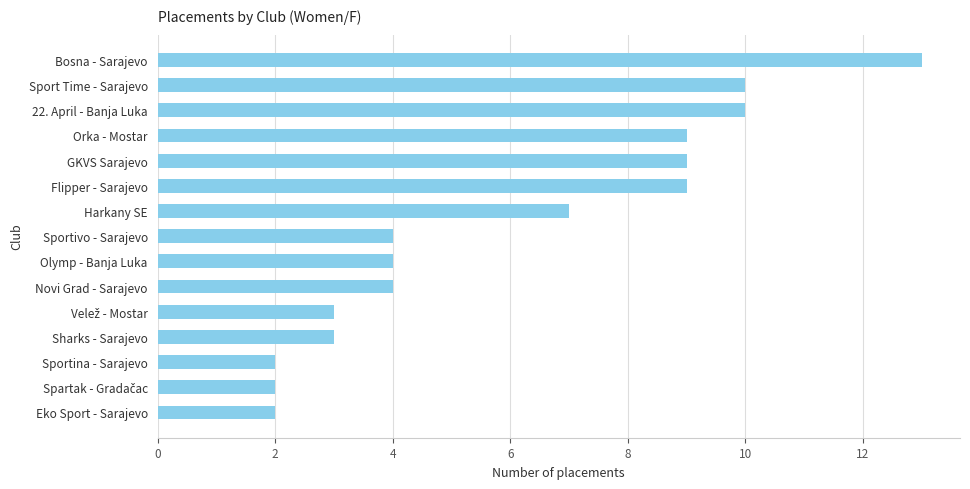

Does the chart contain stacked bars?

No